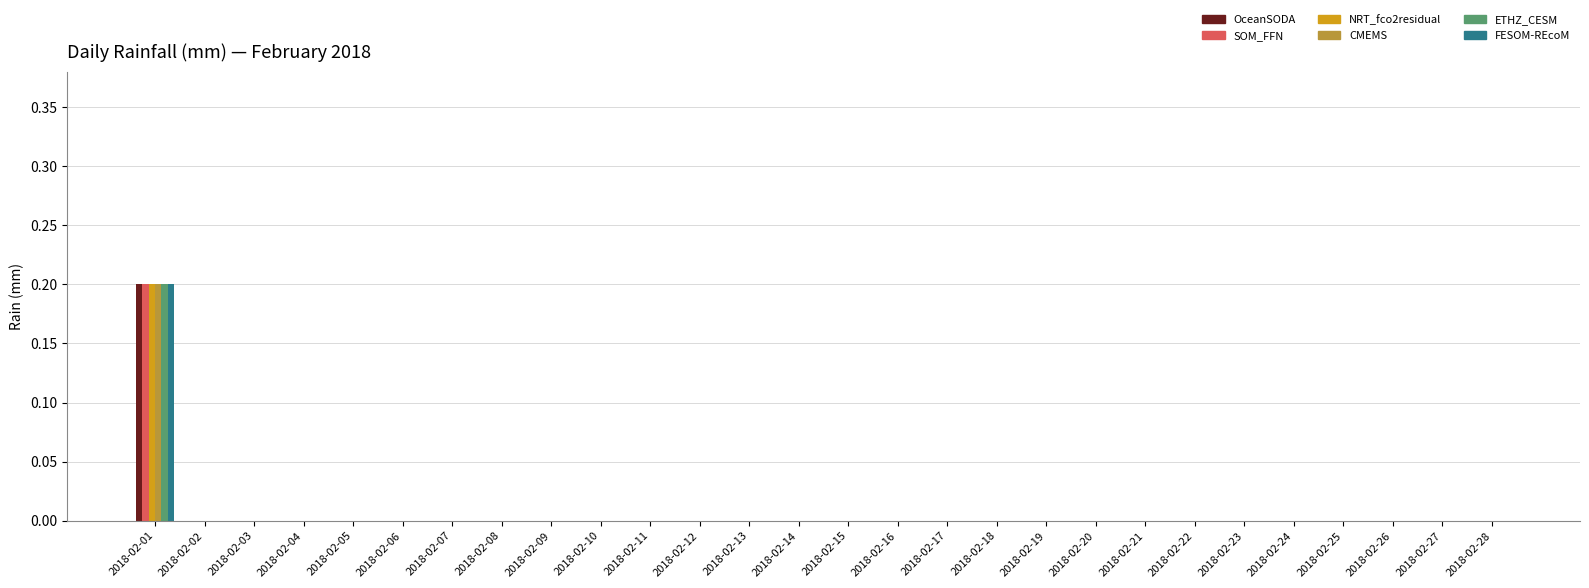

At which label does OceanSODA reach its peak?

2018-02-01